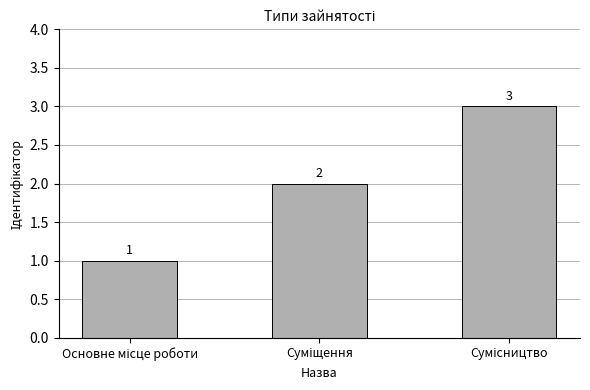

How many data points are less than 2?

1